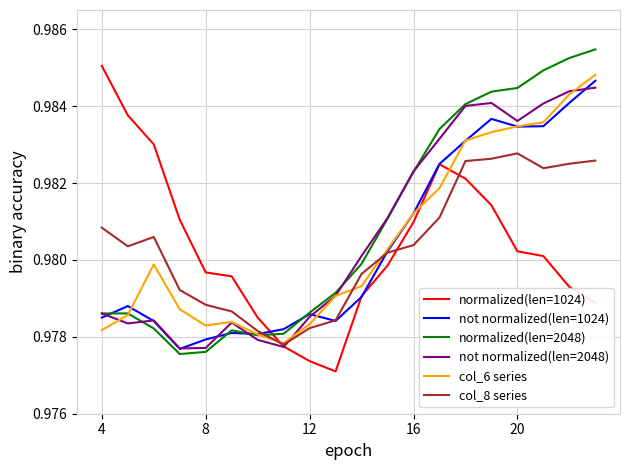

True or false: col_6 series and not normalized(len=2048) cross at least once.

True